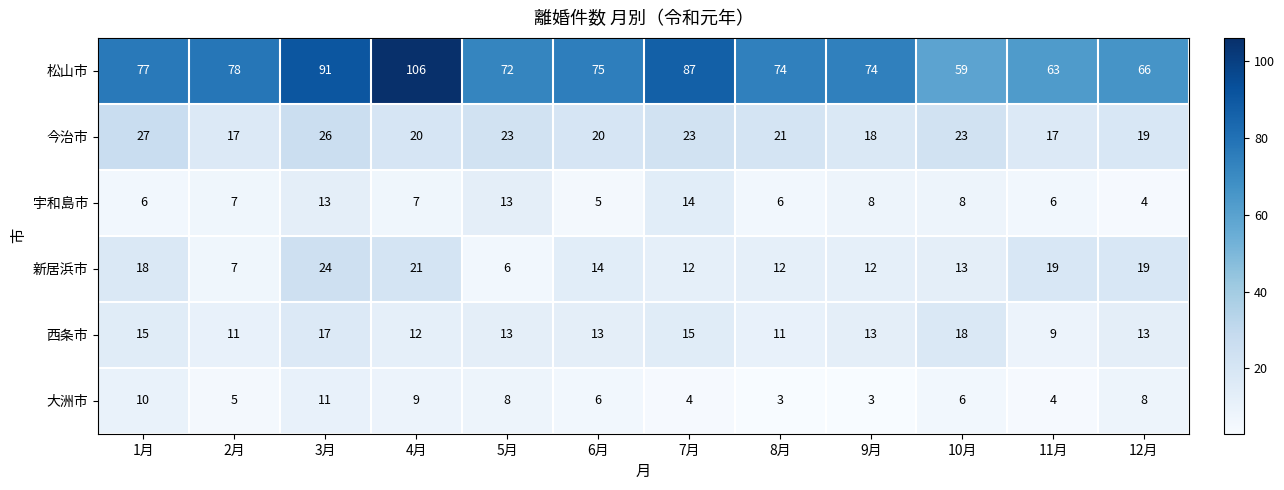

What is the spread (max minus min) of values at 3月?

80